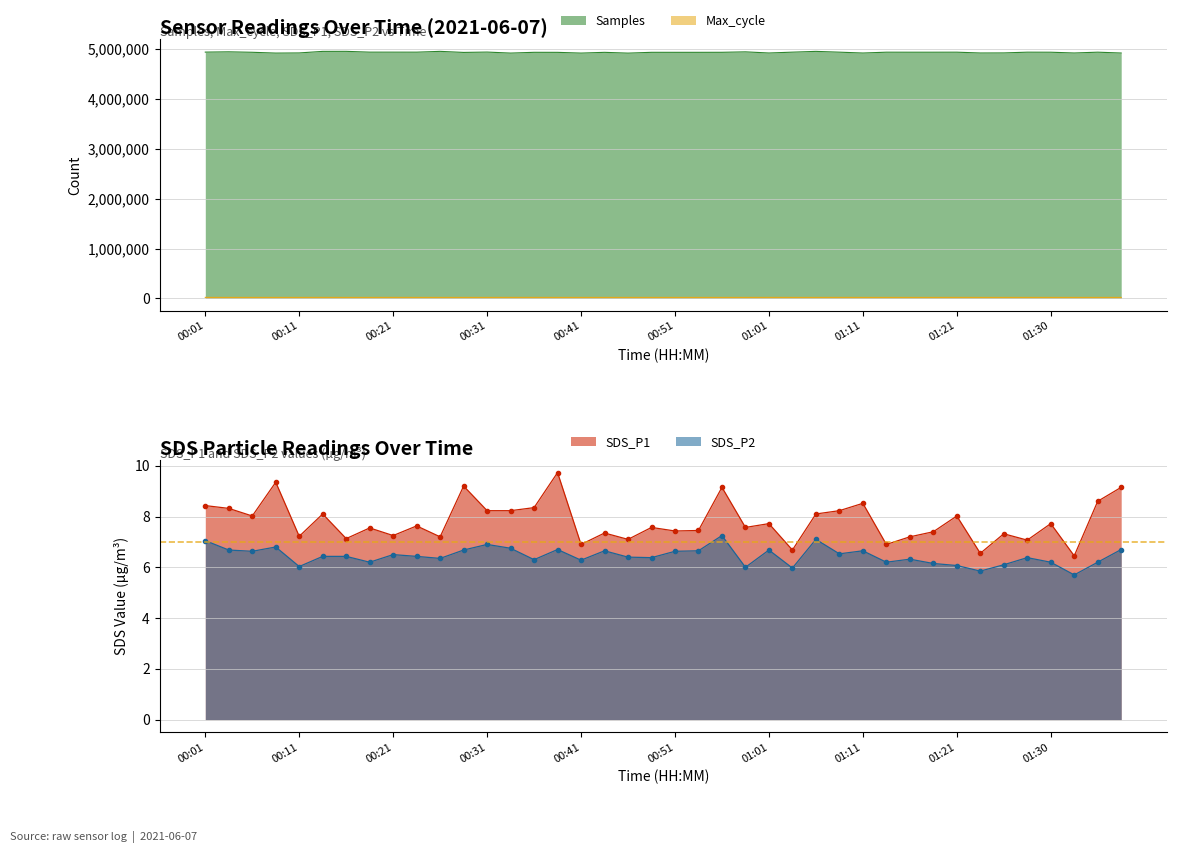

What are all the series names shown in the legend?

Samples, Max_cycle, SDS_P1, SDS_P2